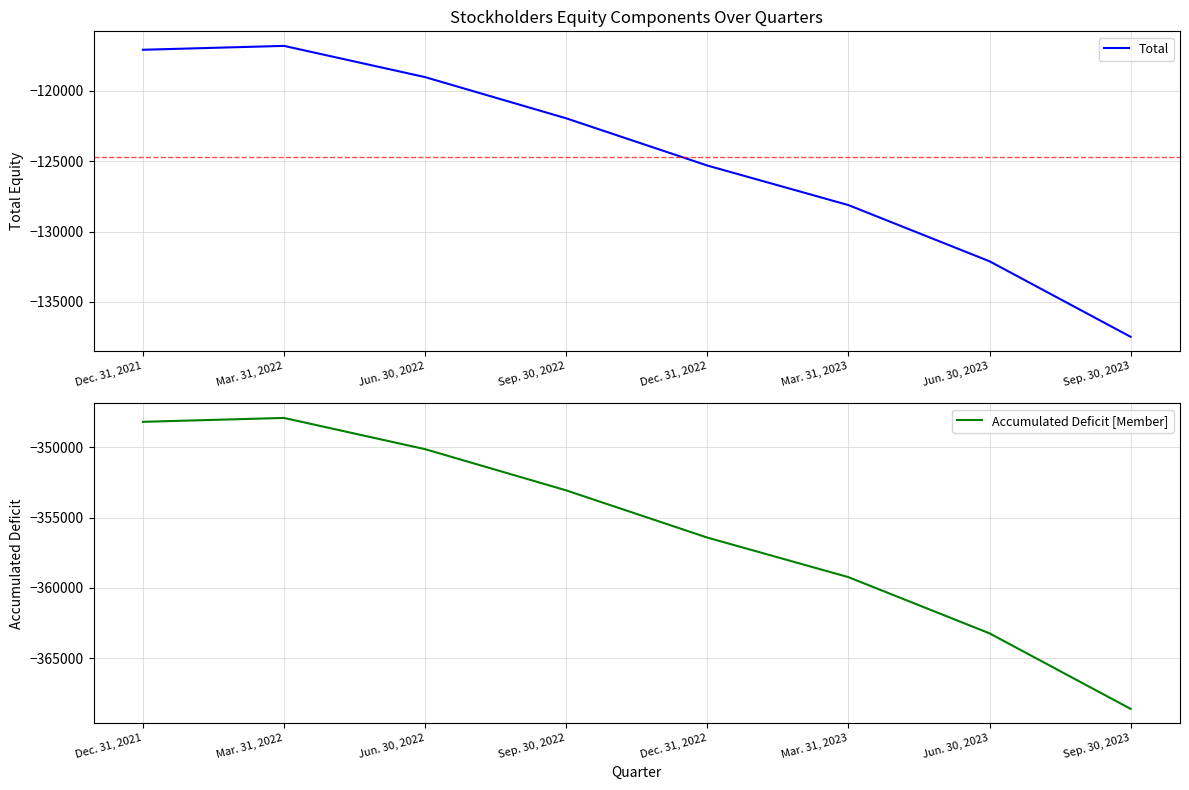

How many data points in Accumulated Deficit [Member] are above -353071?

3